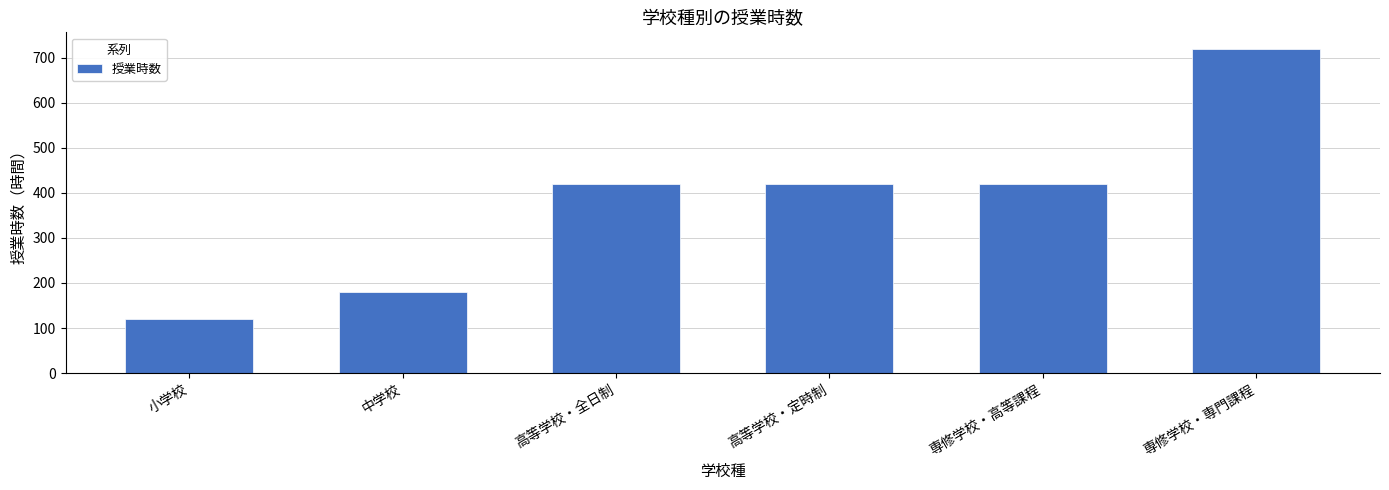

Reading left to right, what are all the values shown in this chart?

小学校=120	中学校=180	高等学校・全日制=420	高等学校・定時制=420	専修学校・高等課程=420	専修学校・専門課程=720